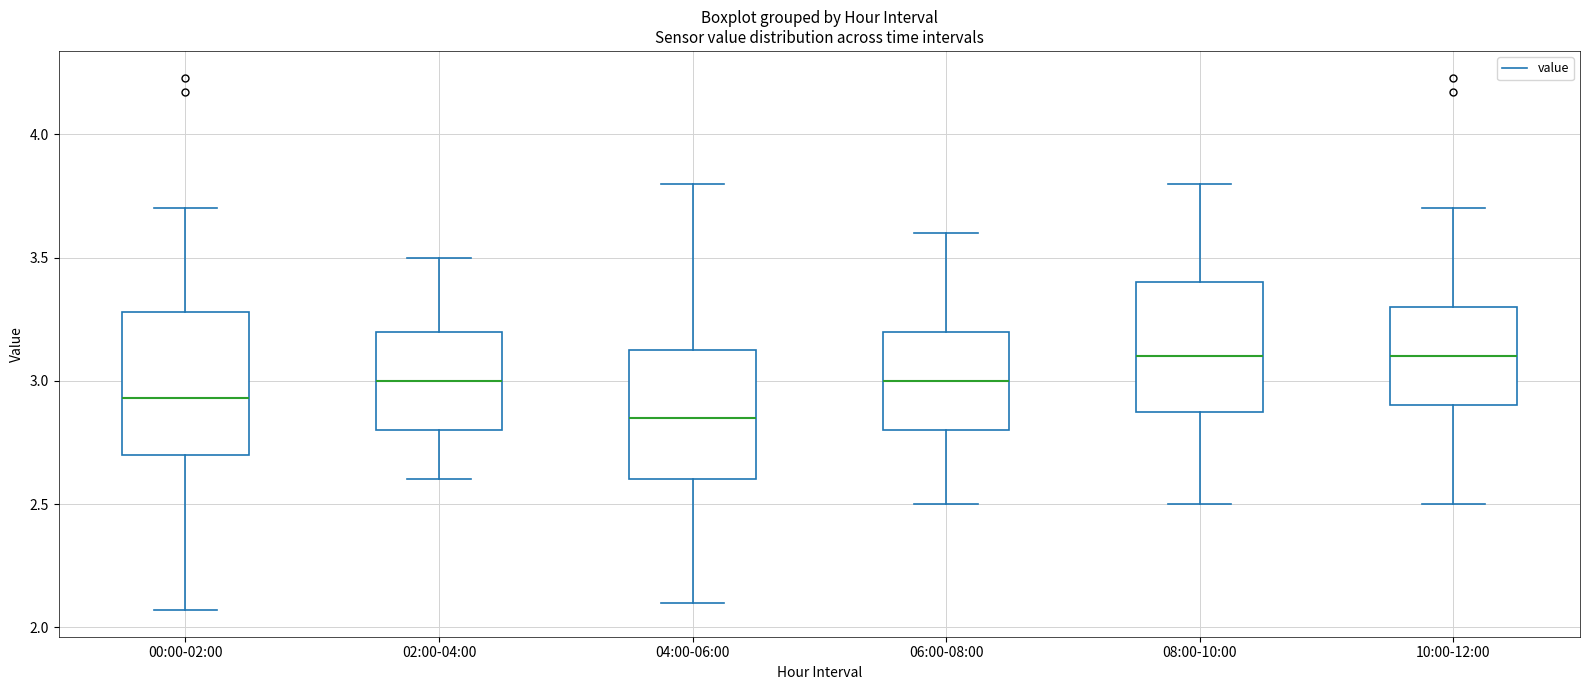

Reading left to right, read every box against the y-axis: the position of its median line, the range the box covers, and the ends of its whiskers. The values are not printed on the chart, so give them approximately, as read against the axis.

00:00-02:00: median 2.95, box 2.70 to 3.30, whiskers 2.05 to 3.70
02:00-04:00: median 3.00, box 2.80 to 3.20, whiskers 2.60 to 3.50
04:00-06:00: median 2.85, box 2.60 to 3.15, whiskers 2.10 to 3.80
06:00-08:00: median 3.00, box 2.80 to 3.20, whiskers 2.50 to 3.60
08:00-10:00: median 3.10, box 2.90 to 3.40, whiskers 2.50 to 3.80
10:00-12:00: median 3.10, box 2.90 to 3.30, whiskers 2.50 to 3.70